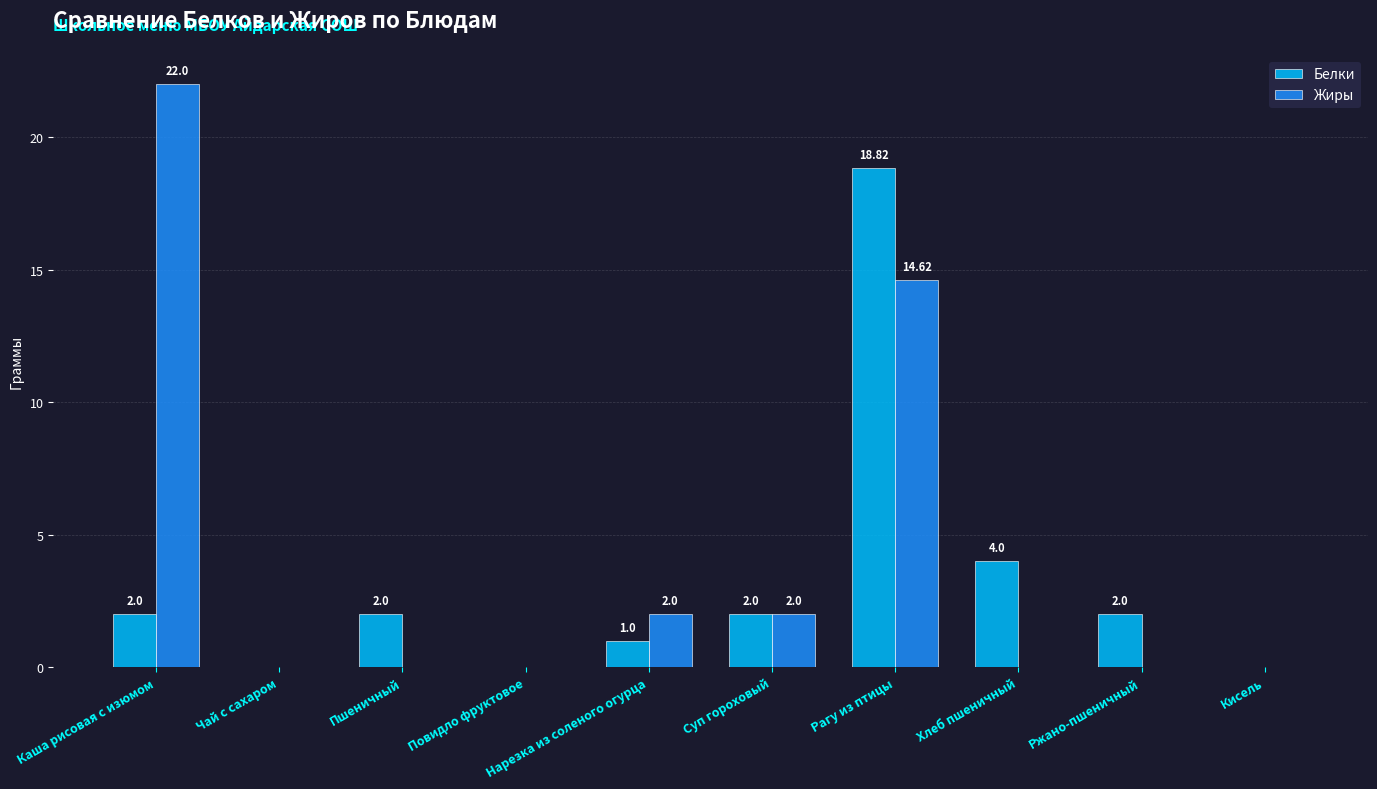

How many series are shown in this chart?

2